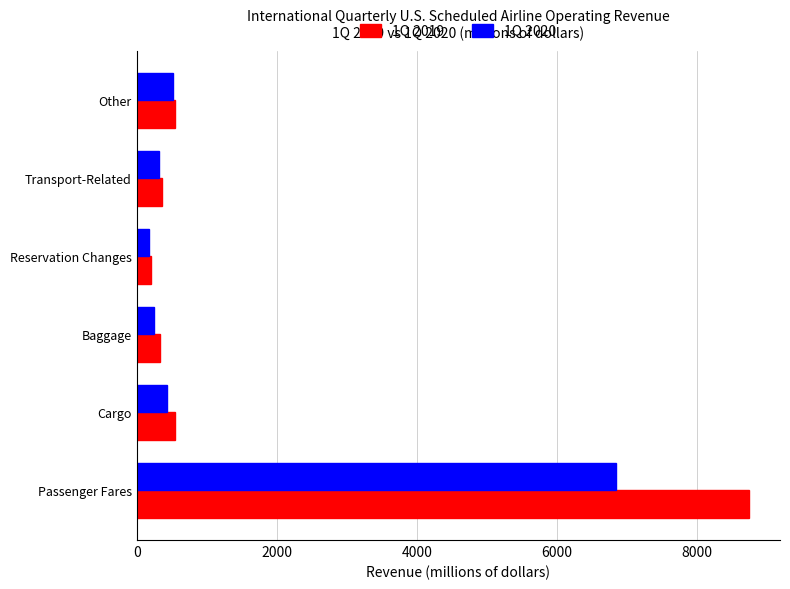

What is the difference between the second highest and second lowest values in the 1Q 2020 series?

269.2